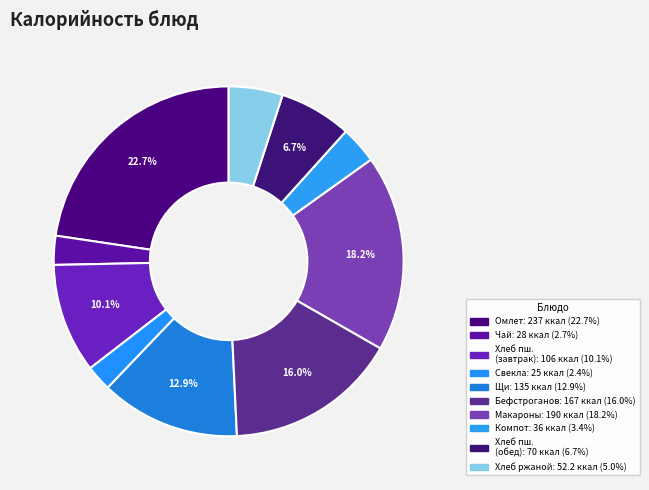

What is the largest slice in the pie chart?

Омлет натуральный с зеленым горошком